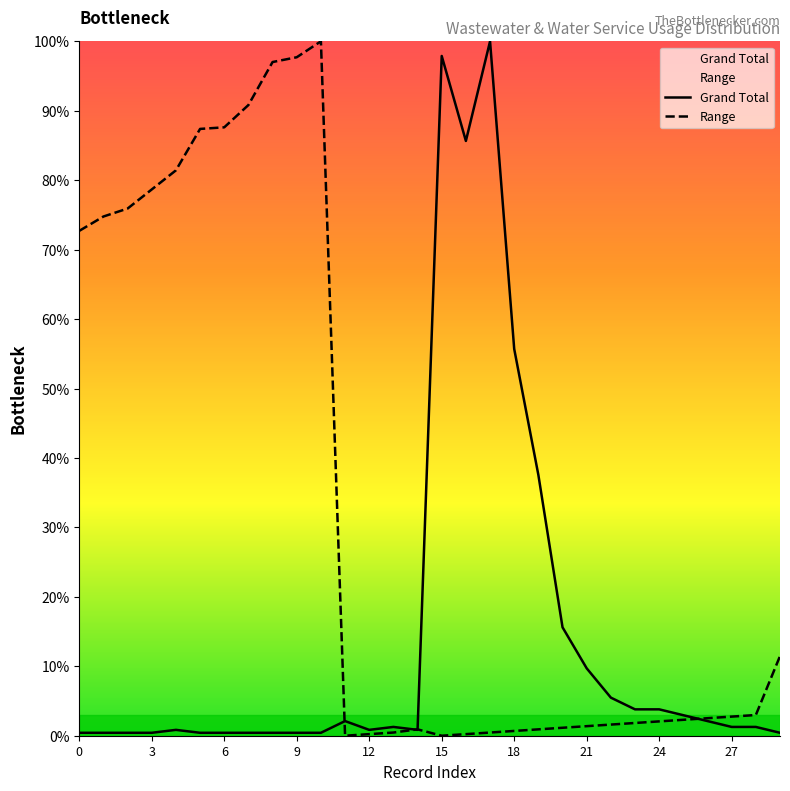

After their last crossing, which series has the higher values: Range or Grand Total?

Range